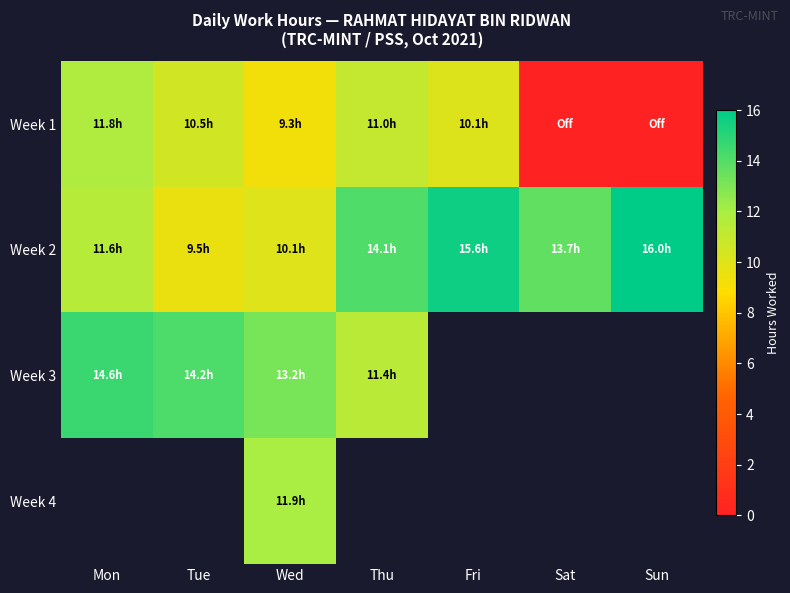

What is the sum of all Week 1 values?

52.7